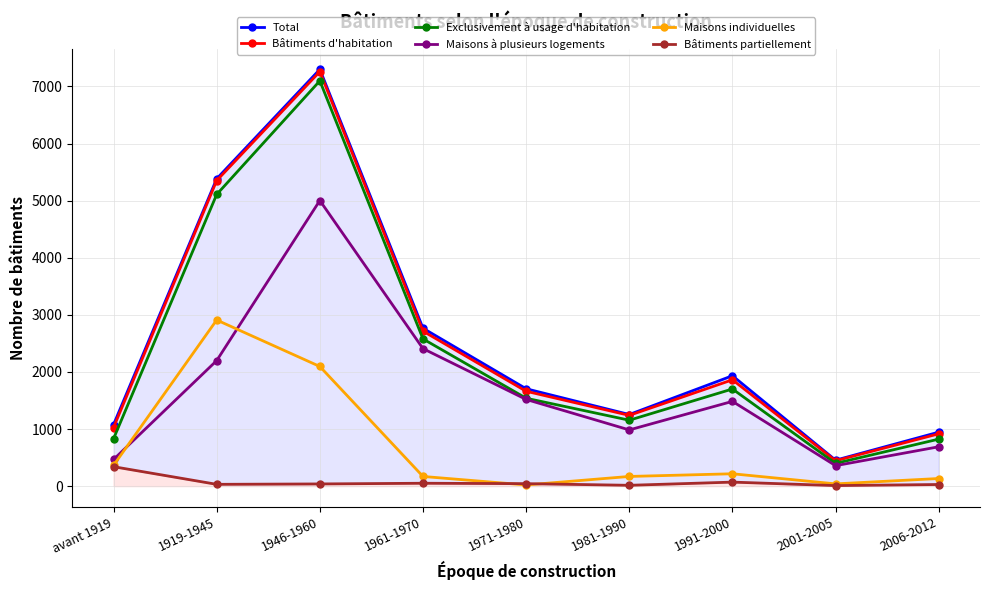

Rank the series at 1971-1980 from lowest to highest value.

Maisons individuelles, Bâtiments partiellement, Maisons à plusieurs logements, Exclusivement à usage d'habitation, Bâtiments d'habitation, Total